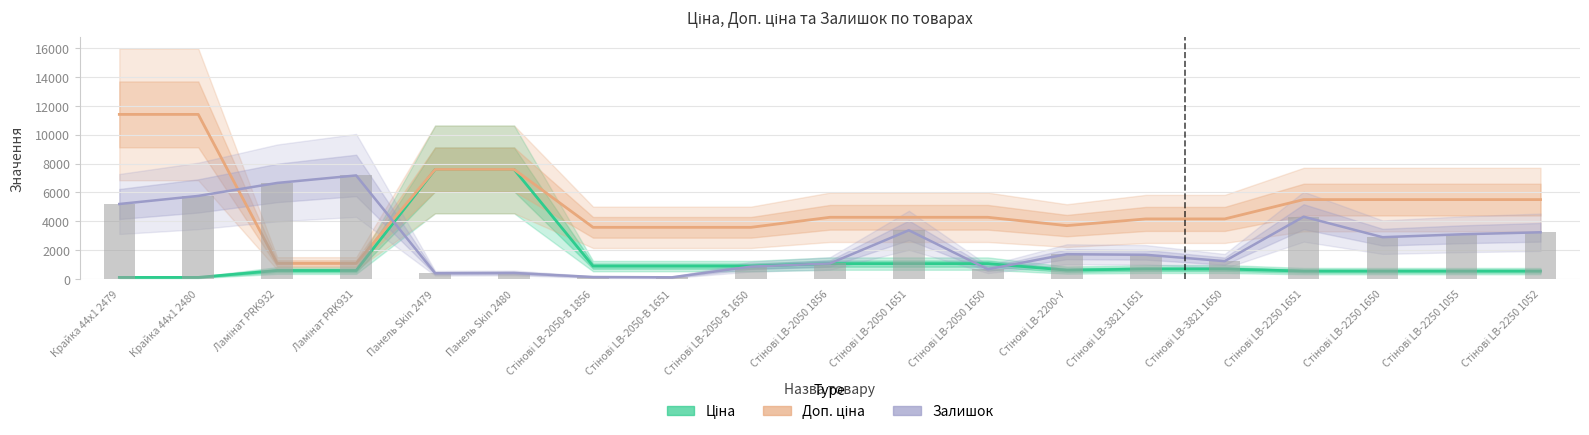

The value of Залишок (scaled) at Ламінат PRK932 is 6660.0. True or false?

True